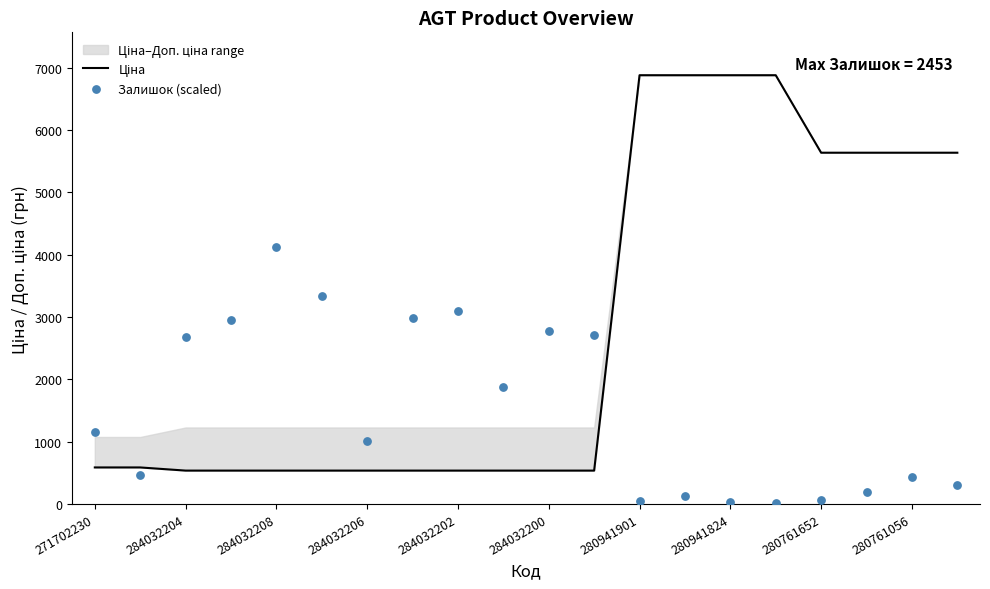

Which series has the largest Y range (max minus min)?

Ціна